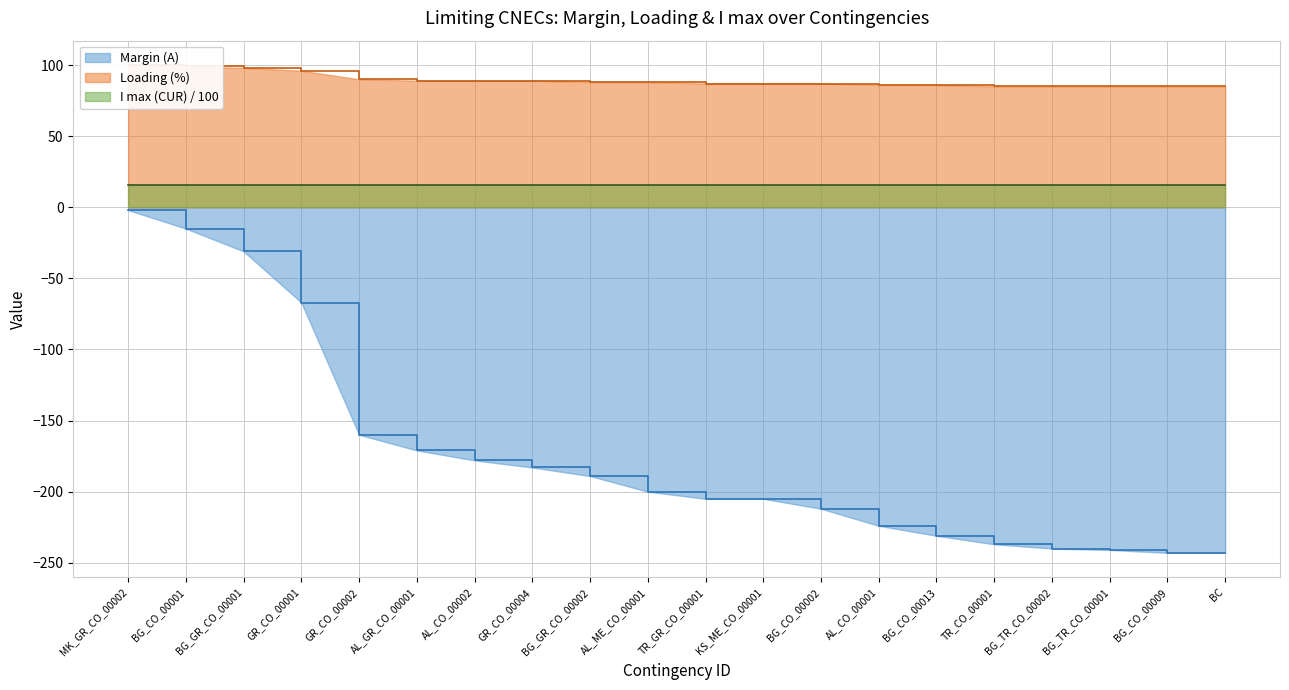

Between AL_ME_CO_00001 and GR_CO_00001, which is larger?

GR_CO_00001